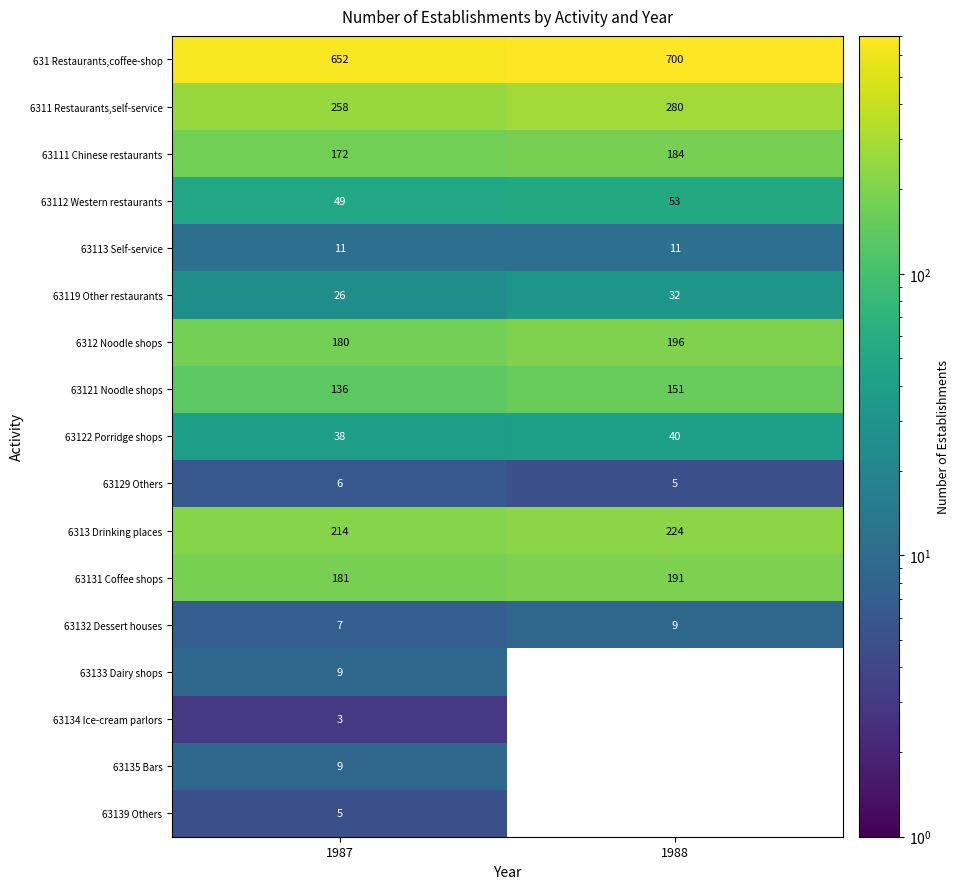

Which has a higher value, 1988 or 1987?

1988